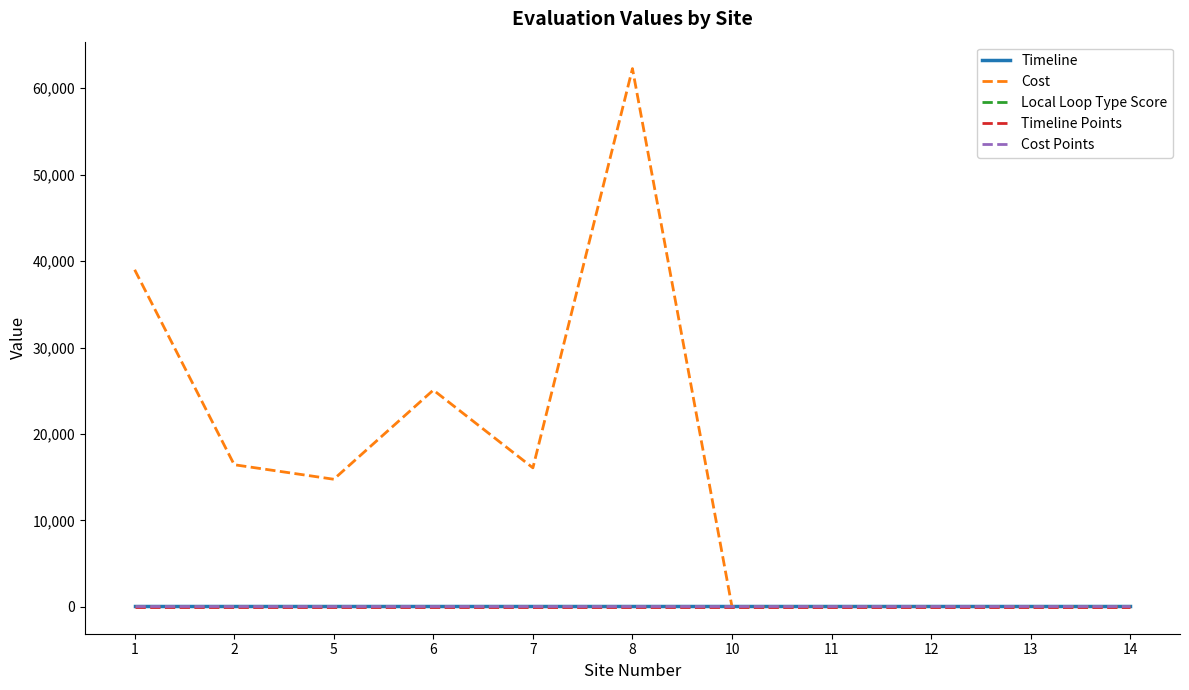

Read the Timeline value at 12.

150